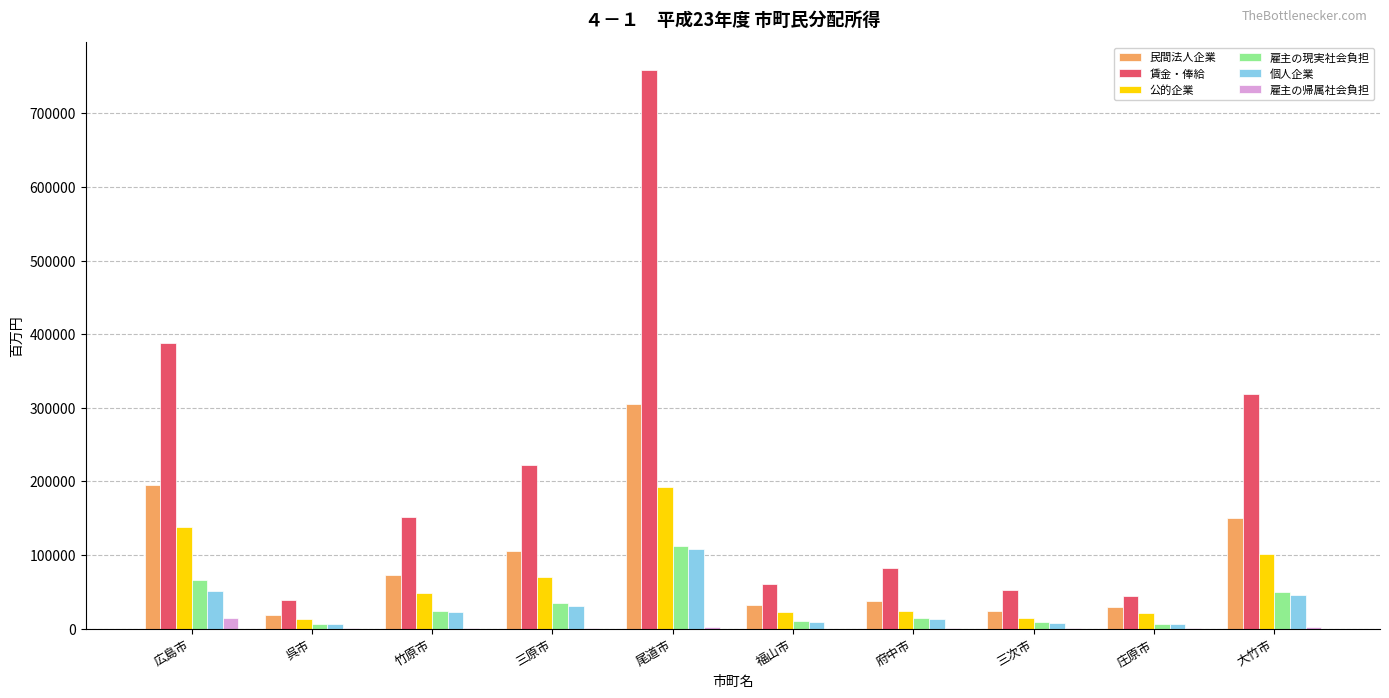

How many data points does each series have?

10